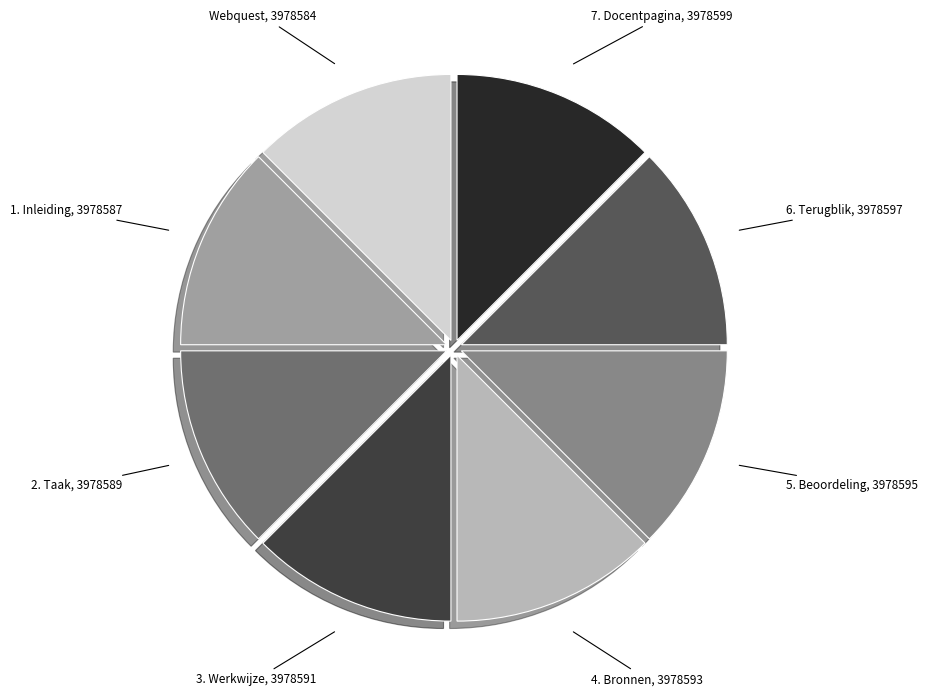

Combined, do 4. Bronnen and Webquest account for over 50%?

No